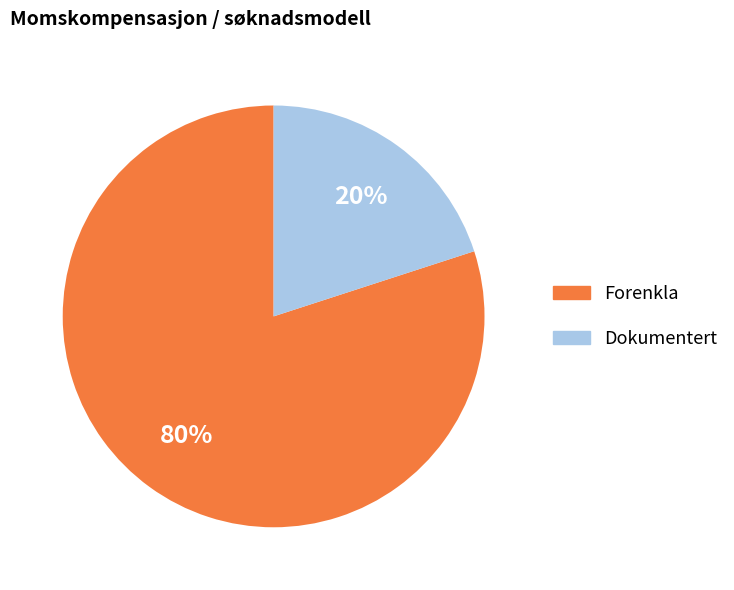

How many slices are in this pie chart?

2